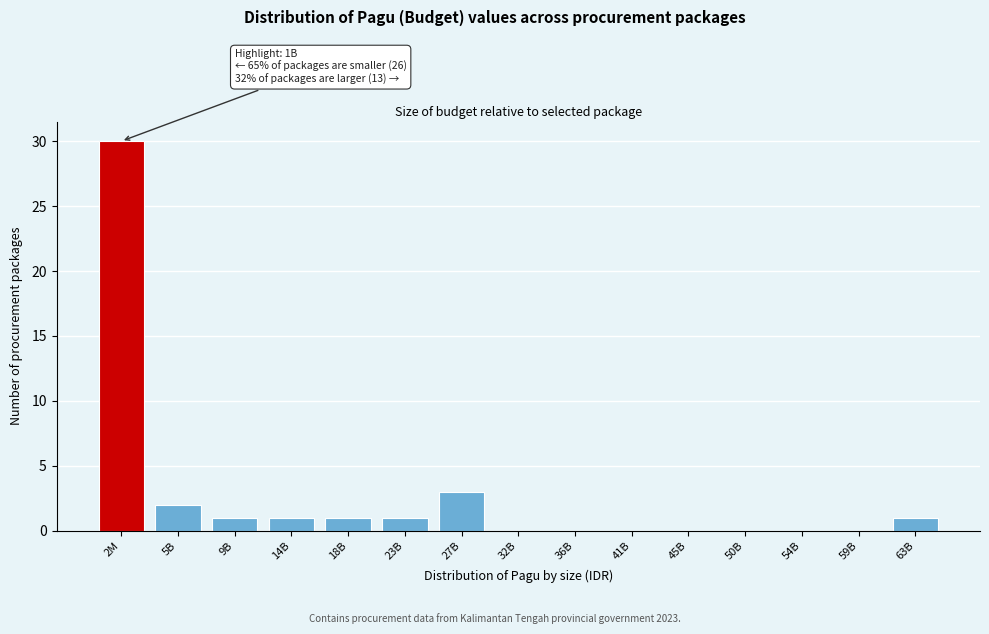

Reading right to left, what are all the values shown in this chart?

63B=1	59B=0	54B=0	50B=0	45B=0	41B=0	36B=0	32B=0	27B=3	23B=1	18B=1	14B=1	9B=1	5B=2	2M=30